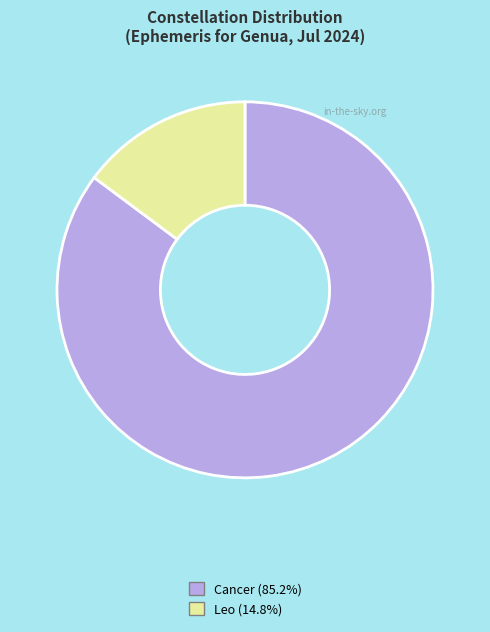

The Cancer slice represents 85% of the pie. True or false?

True